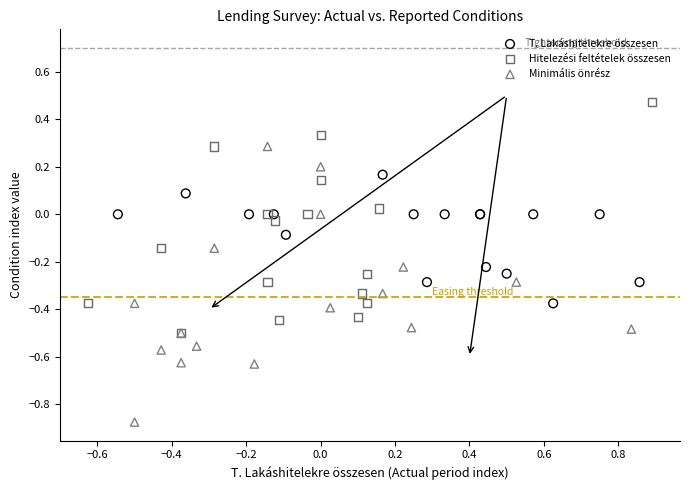

Which series reaches the maximum Y coordinate?

Hitelezési feltételek összesen